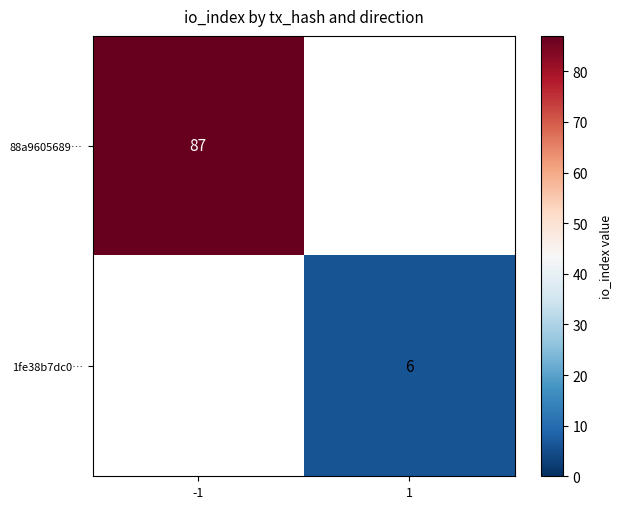

Is the value of 88a9605689… at -1 greater than the value of 1fe38b7dc0… at 1?

Yes